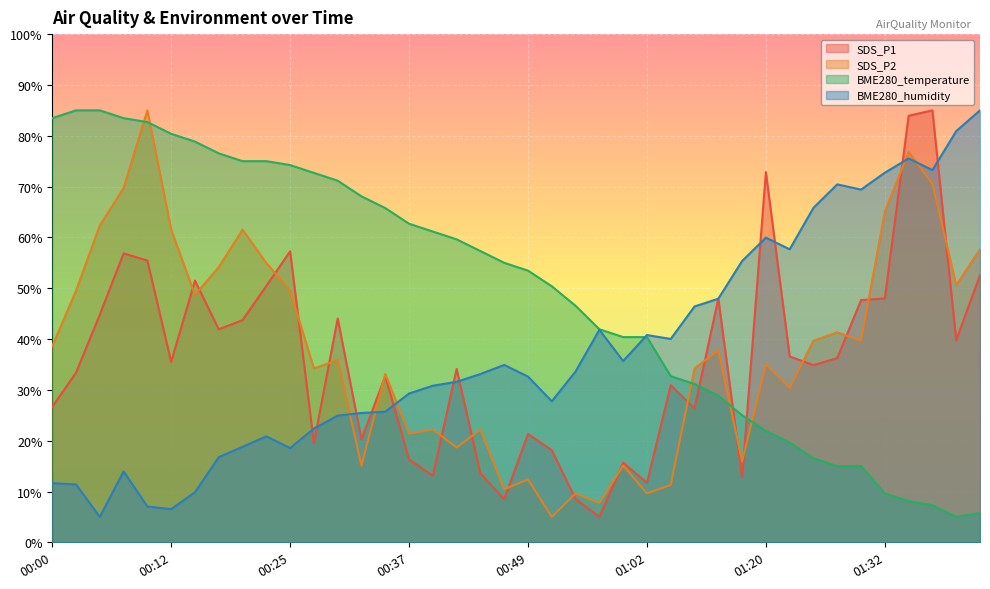

In BME280_humidity, how many points are higher than both neighbors (excluding endpoints)?

8